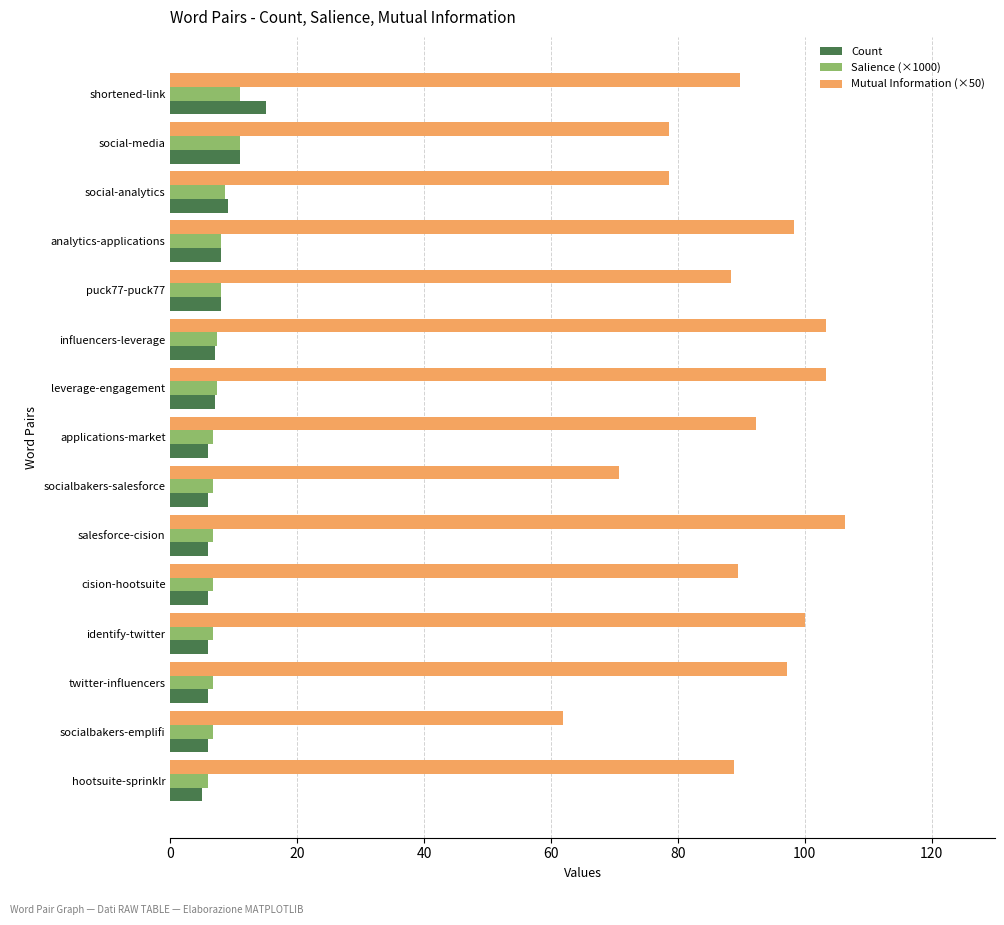

Count the number of data series in this chart.

3